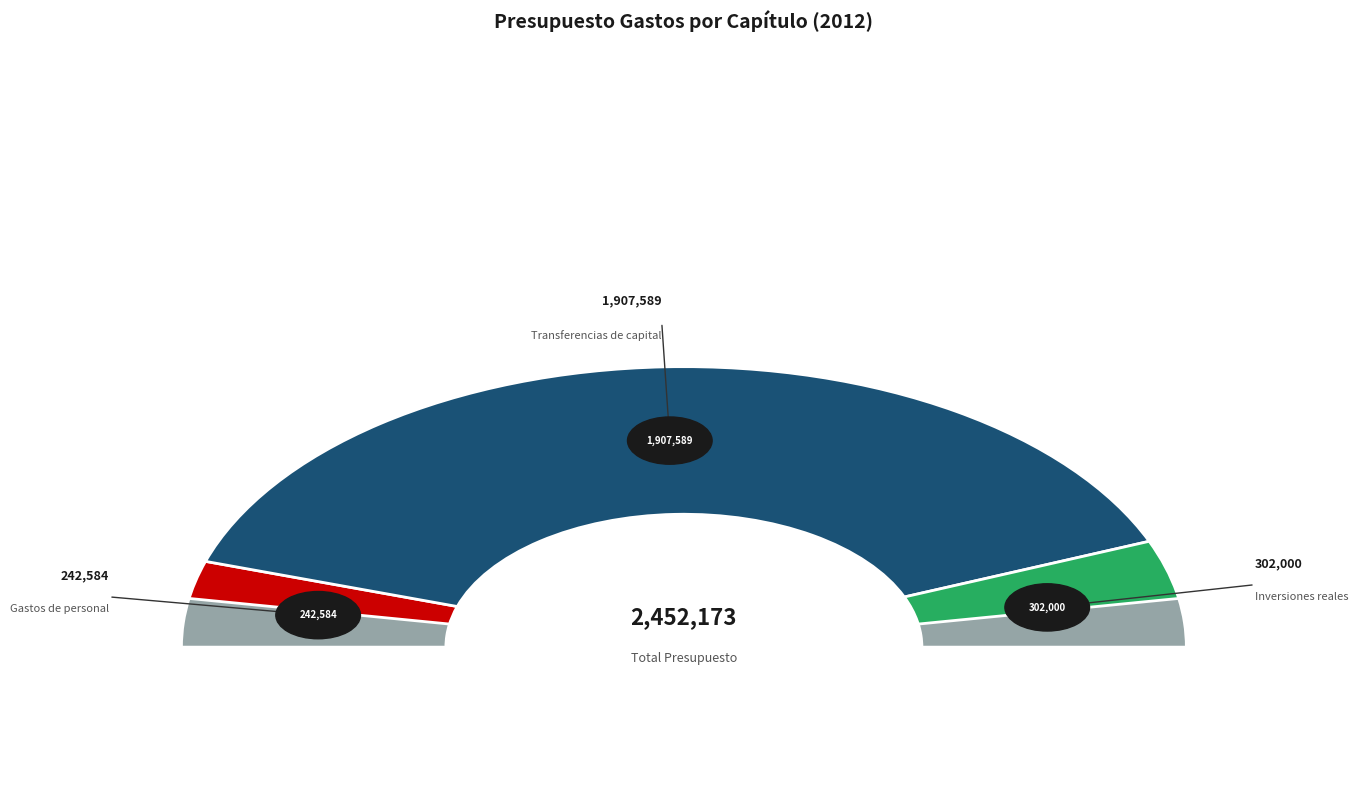

Do Gastos de personal and Inversiones reales together represent more than half of the pie?

No